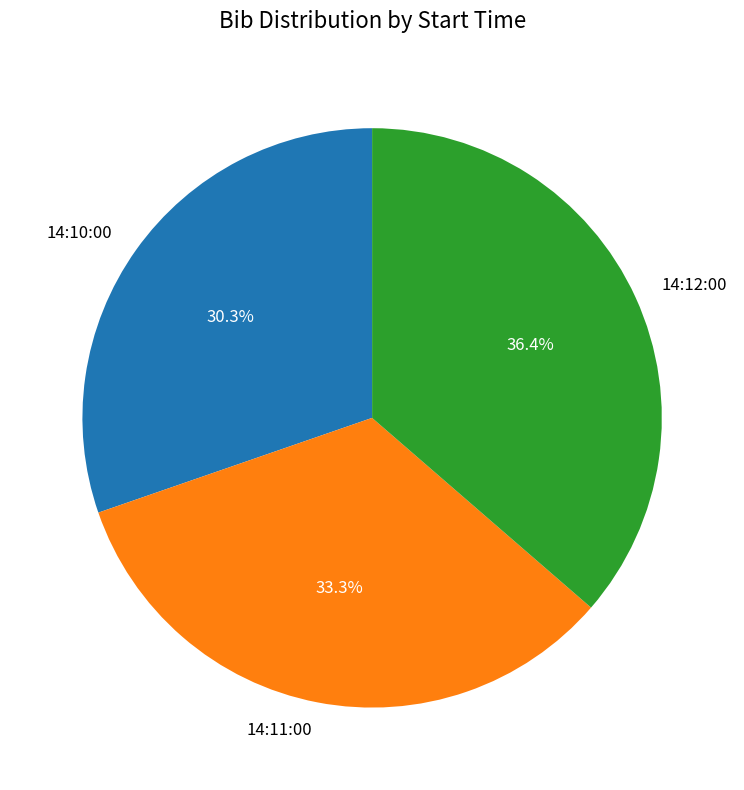

What percentage is the 14:12:00 slice, to the nearest percent?

36%